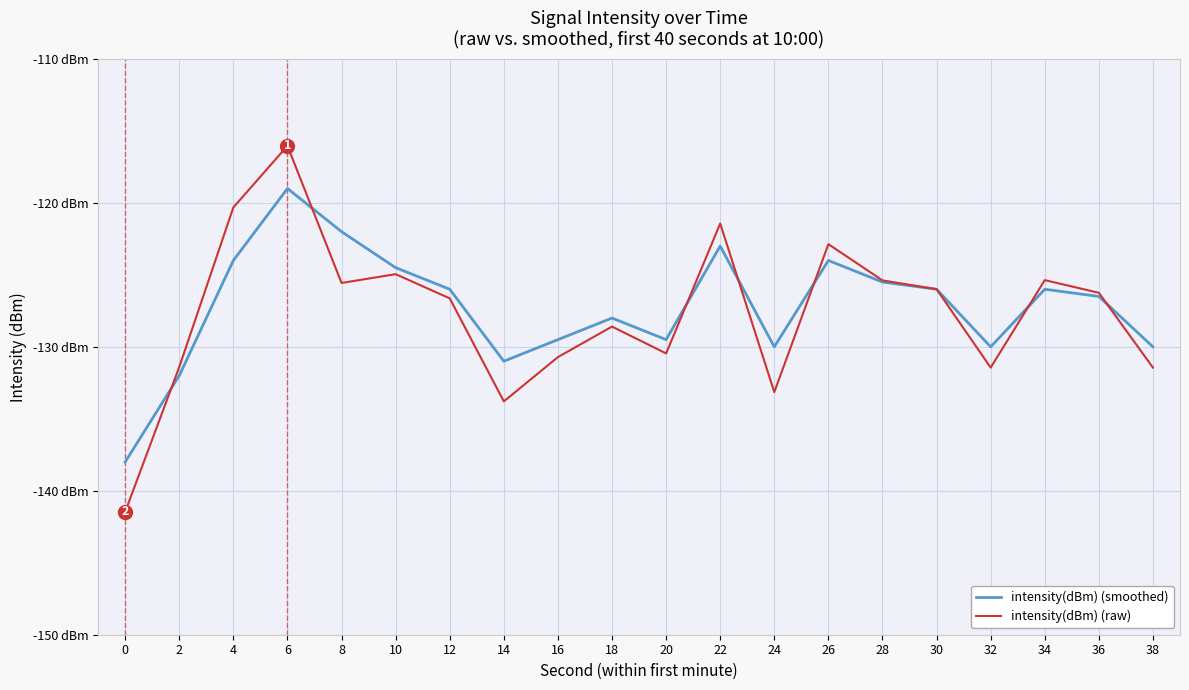

What are all the series names shown in the legend?

intensity(dBm) (smoothed), intensity(dBm) (raw)